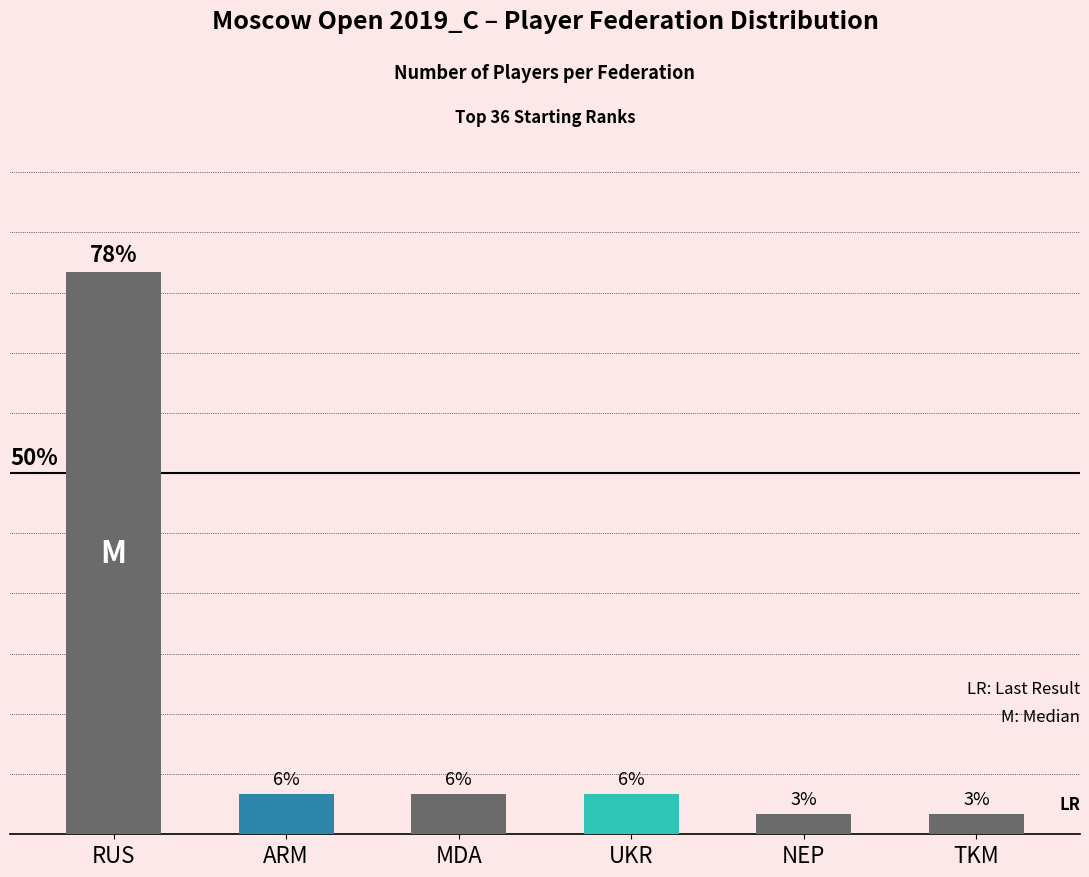

Are the bars horizontal?

No